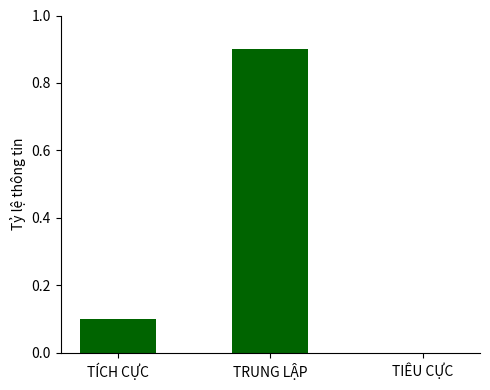

Reading right to left, extract all data points from this chart.

TIÊU CỰC=0.0	TRUNG LẬP=0.9	TÍCH CỰC=0.1